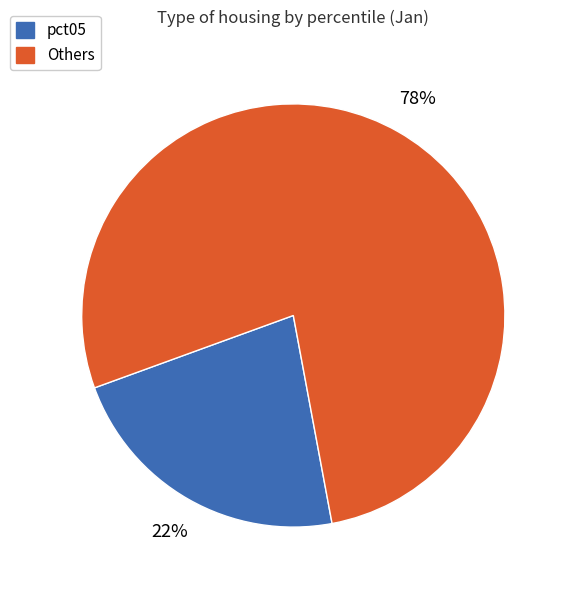

To the nearest percent, what is the average slice percentage?

50%